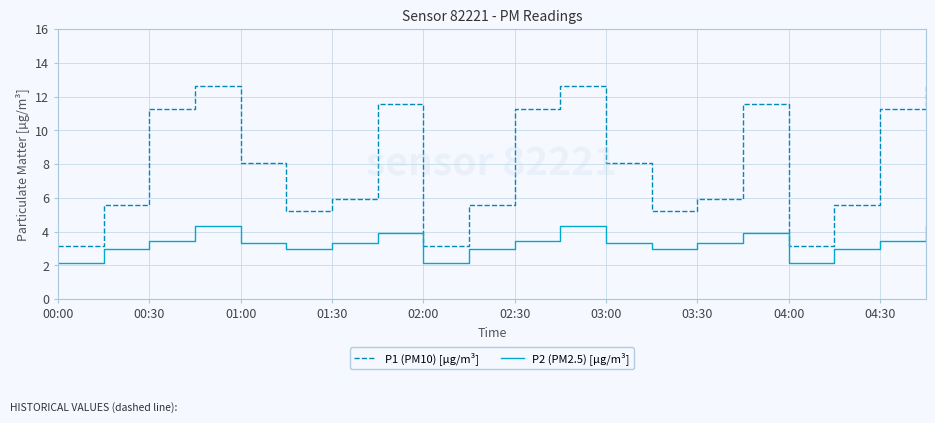

Which series has the largest range (max minus min)?

P1 (PM10) [µg/m³]